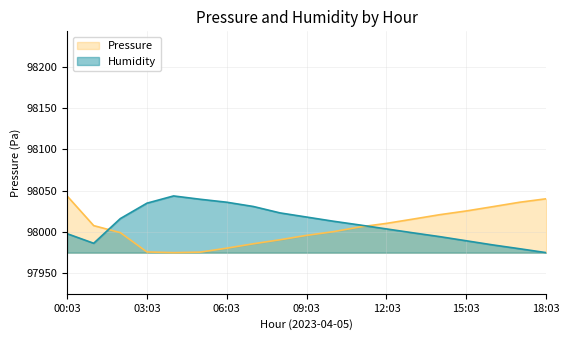

What position from the left is 09:03?

10